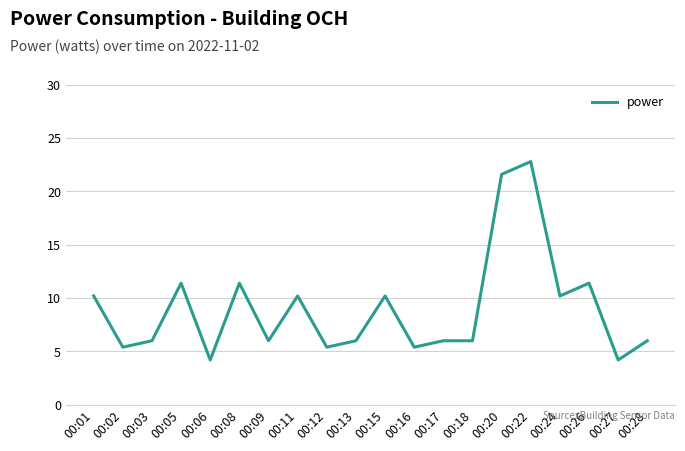

What is the difference between the maximum and minimum values?

18.6